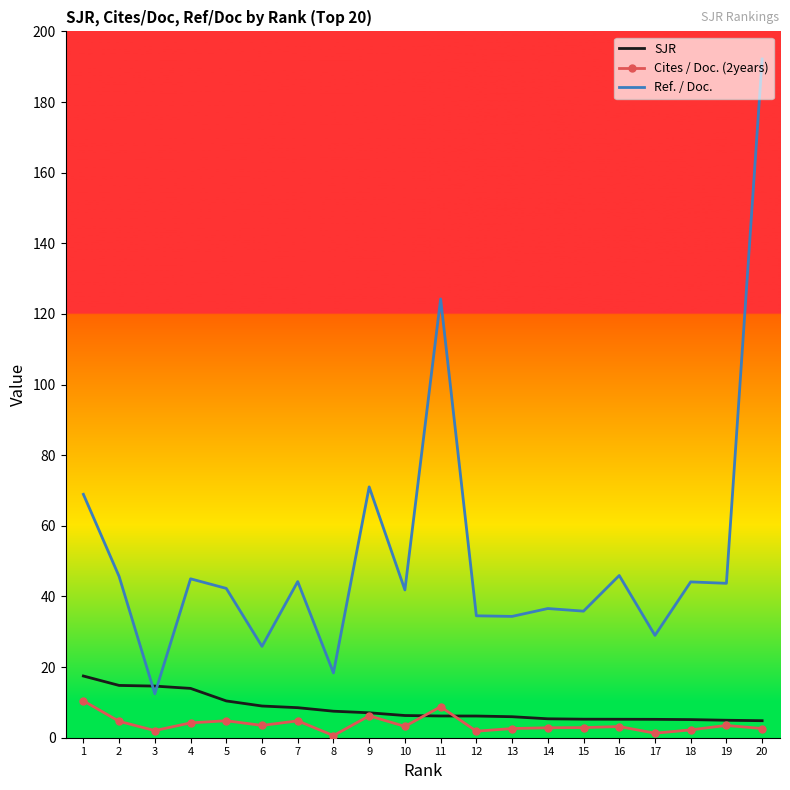

Is it true that Ref. / Doc. equals 22.6 at 4?

False